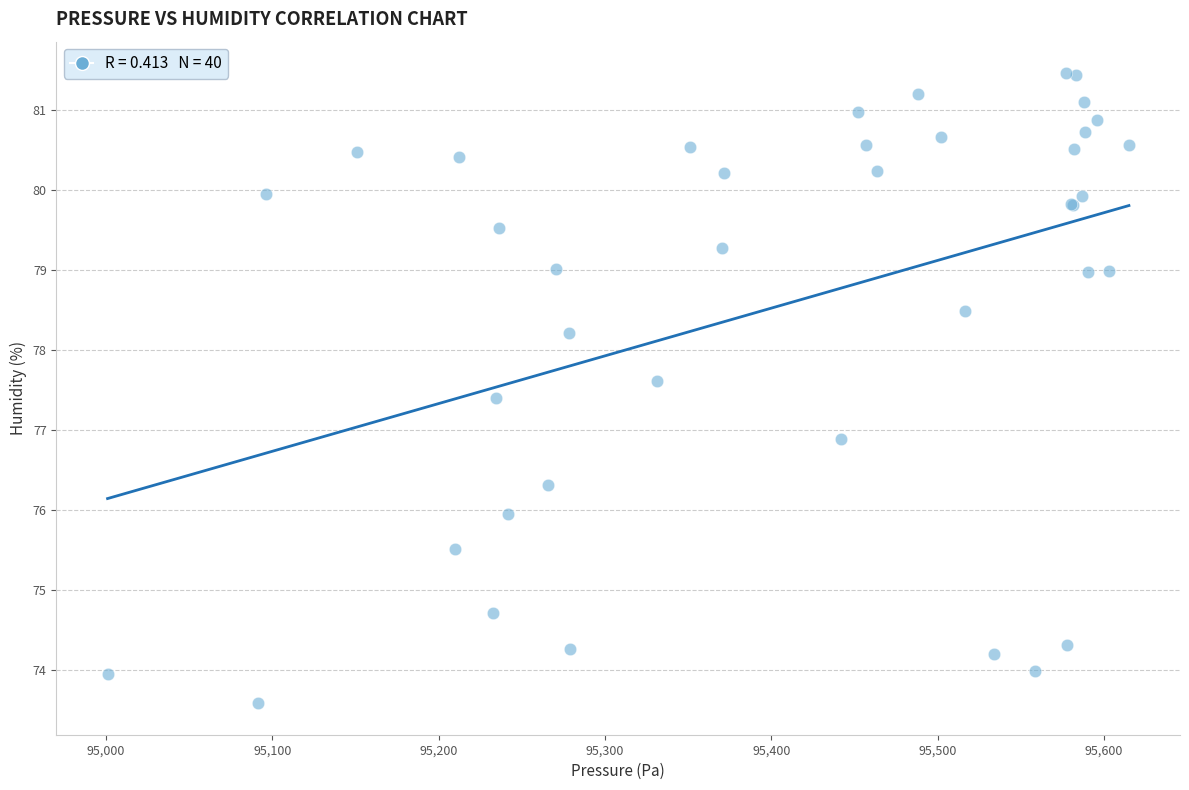

What Y value in the scatter plot is closest to 77?

76.9